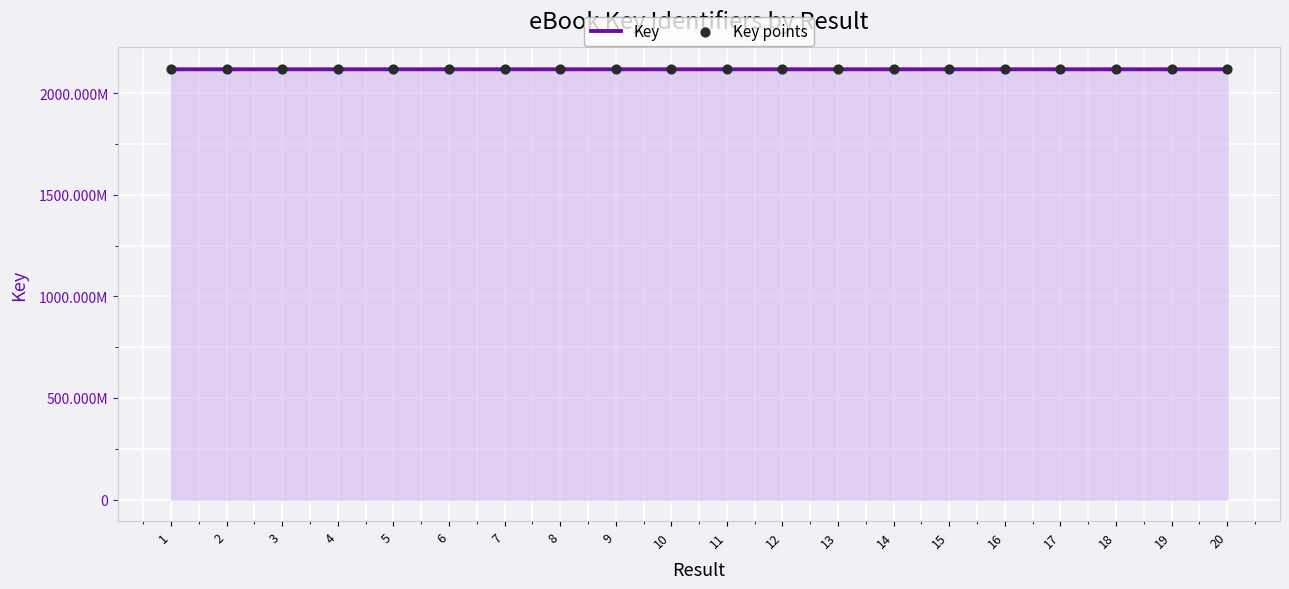

Which series has the largest total across all categories?

Key